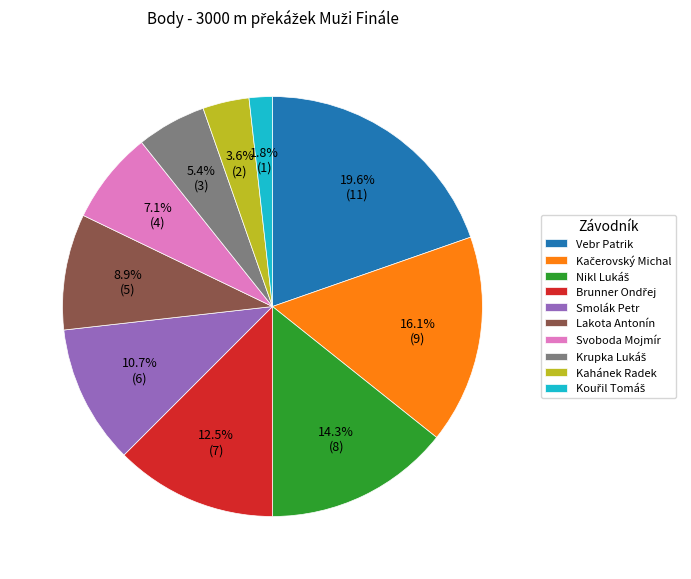

What portion of the pie excludes Vebr Patrik?

80.4%